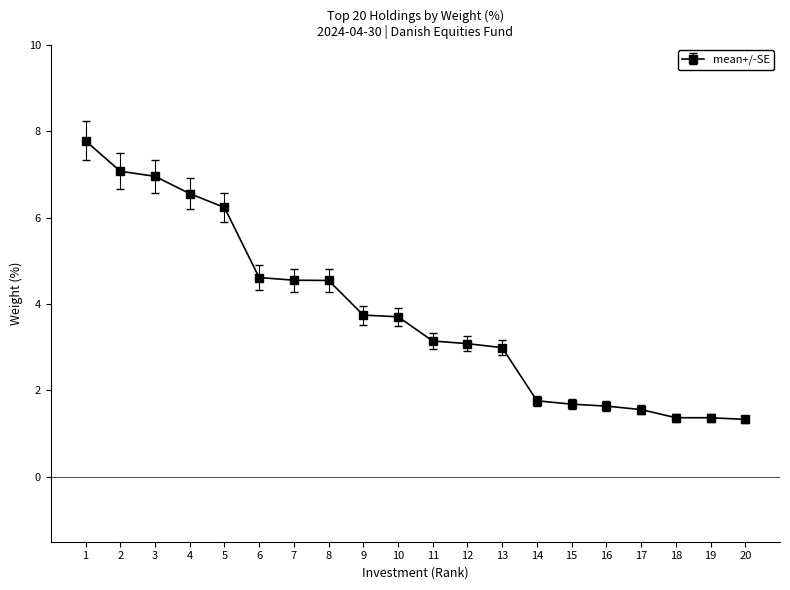

True or false: the data shows 3.7 at 9.

True